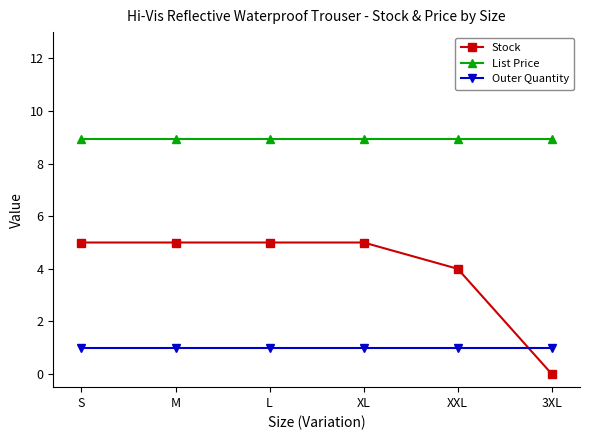

True or false: Stock has a value of 0.0 at 3XL.

True